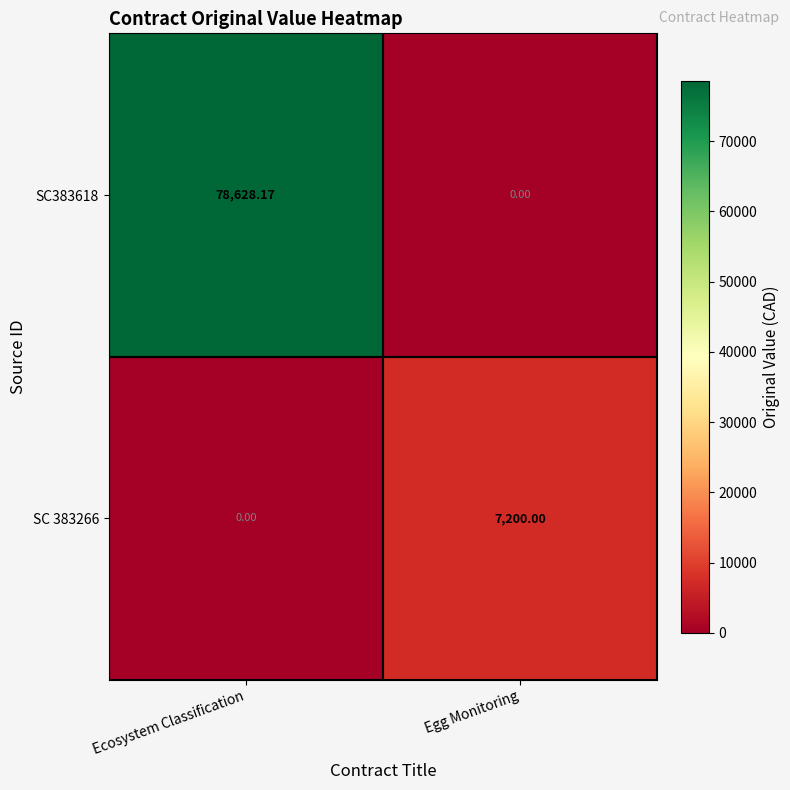

What is the difference between the highest and lowest values at Egg Monitoring?

7200.0